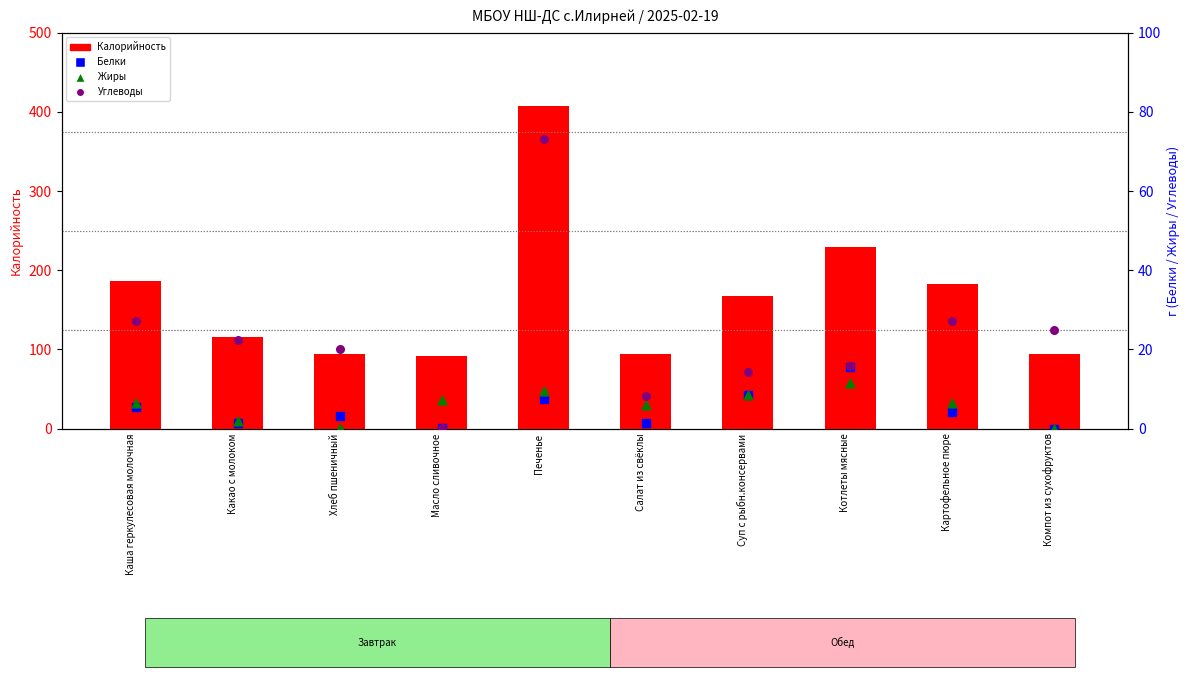

Which series reaches the minimum Y coordinate?

Белки